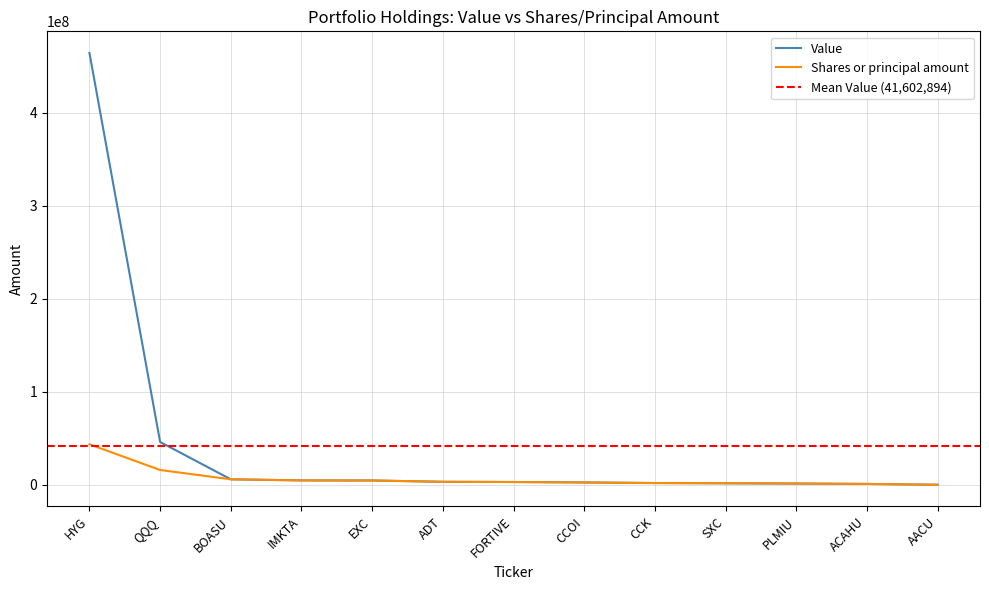

What is the sum of the Shares or principal amount values at IMKTA and PLMIU?

6177000